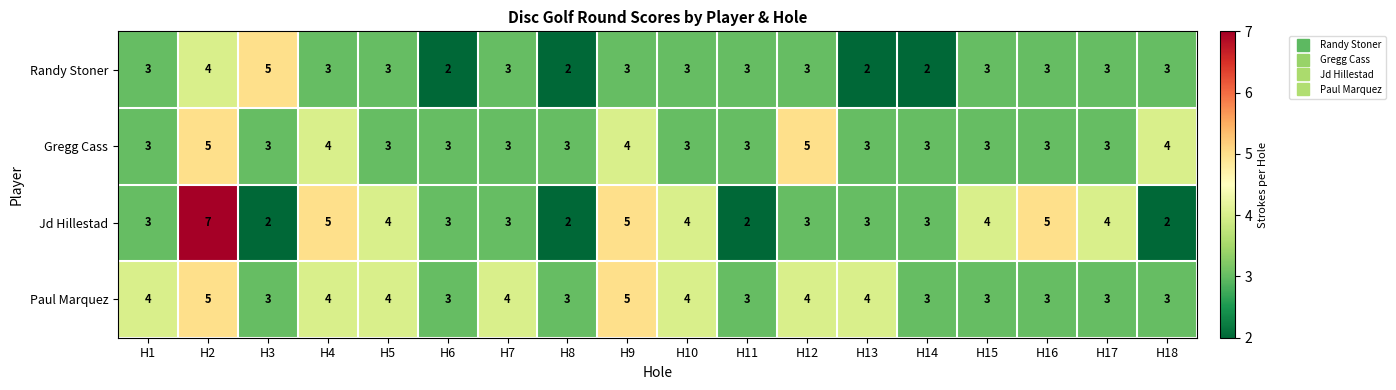

What is the maximum value shown in the chart?

7